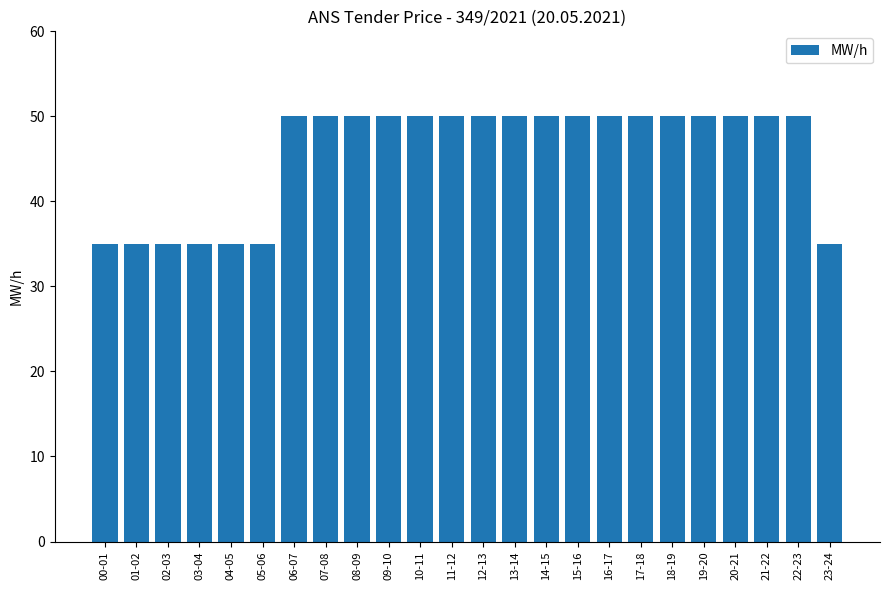

How many bars are there in total?

24